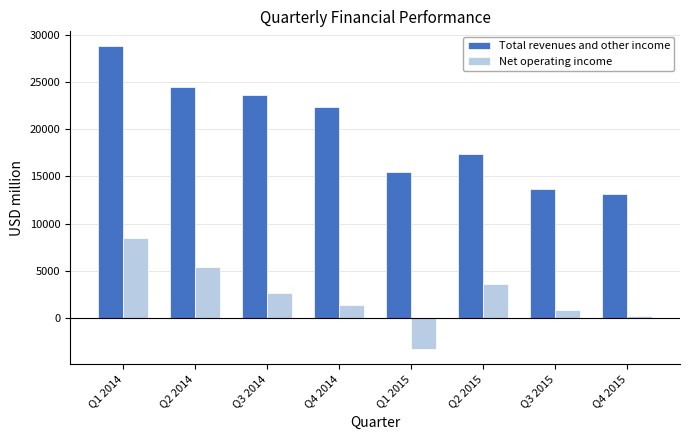

Reading left to right, extract all data points from this chart.

Total revenues and other income: 28774.9	24489.5	23679.7	22320.1	15513.2	17421.6	13614.1	13093.0
Net operating income: 8444.8	5365.3	2665.6	1402.2	-3302.7	3634.8	882.7	151.6